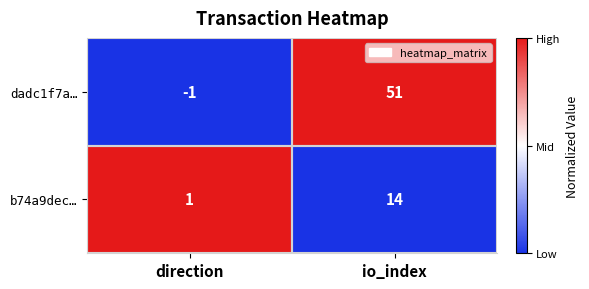

What is the total value across all series at direction?

0